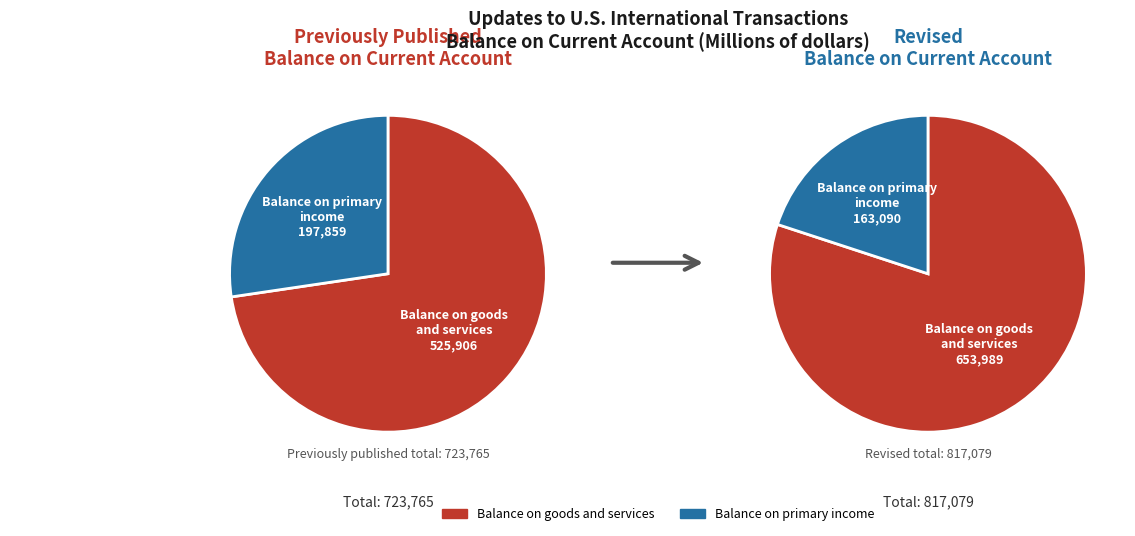

Is 2016 the majority of the pie?

No